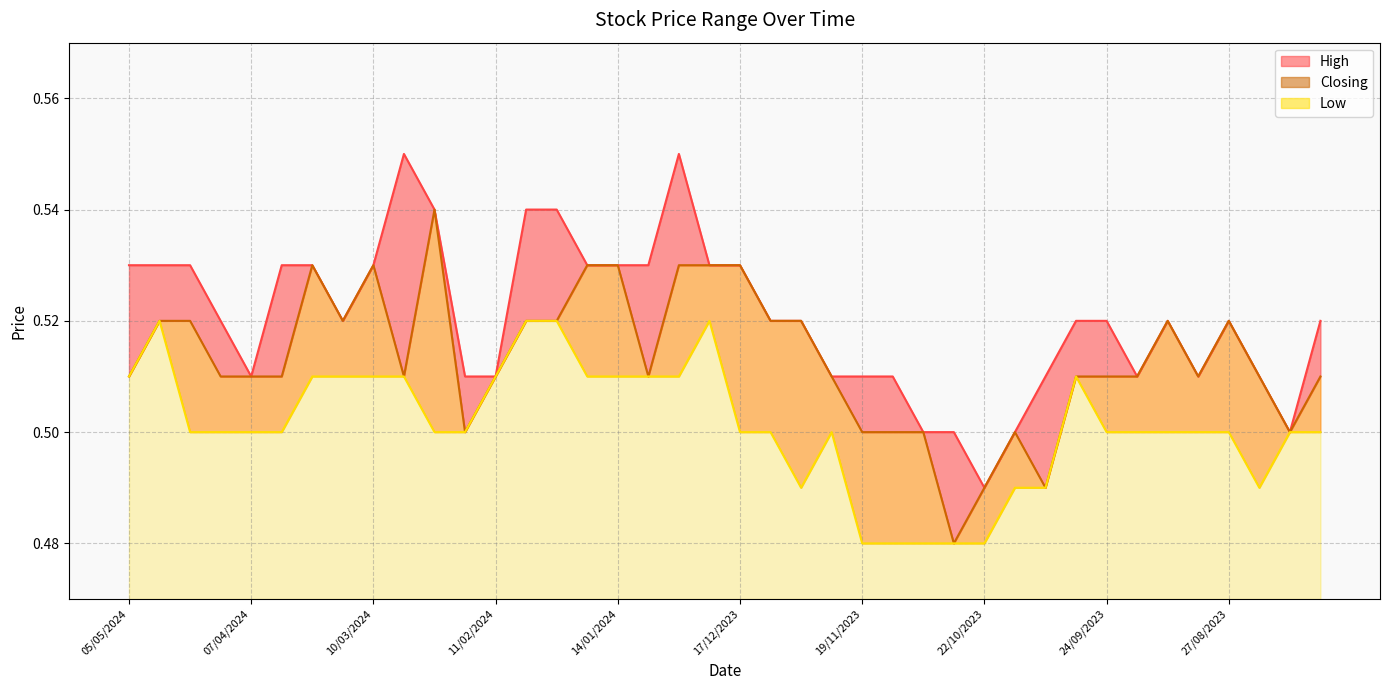

True or false: Low line and High line intersect in this chart.

False